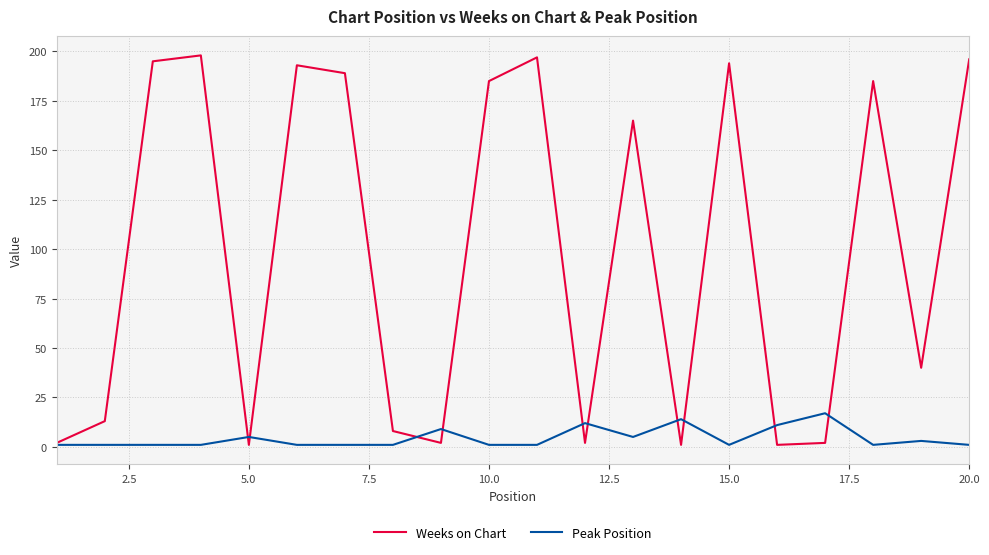

Rank the series by their maximum value, from lowest to highest.

Peak Position, Weeks on Chart